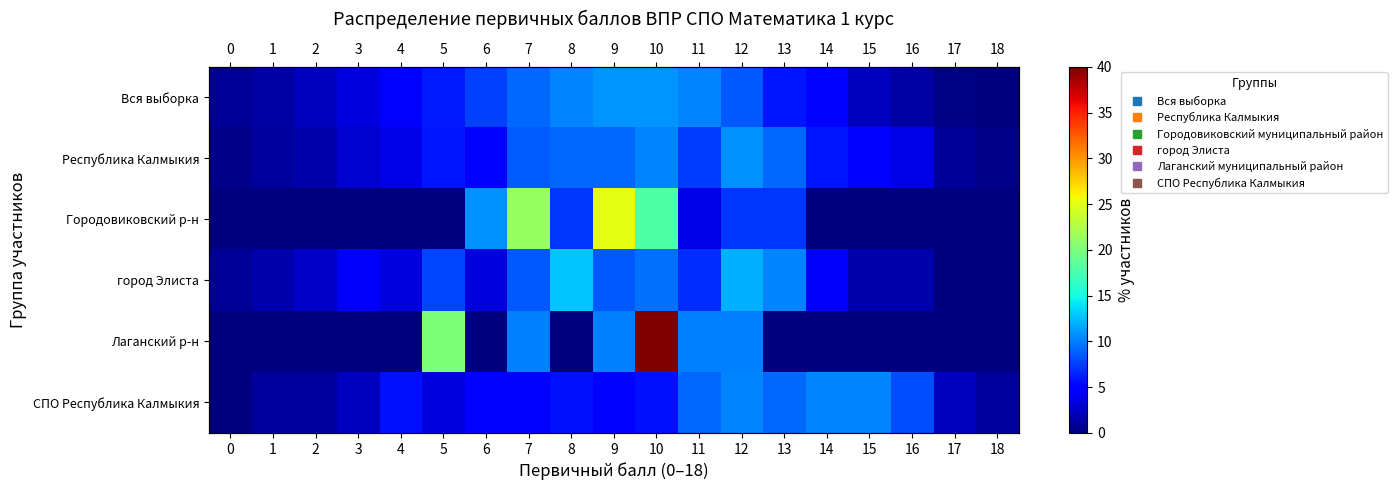

List the labels in order of Республика Калмыкия value, largest first.

12, 10, 8, 9, 13, 7, 11, 5, 14, 6, 15, 4, 16, 3, 2, 1, 17, 0, 18